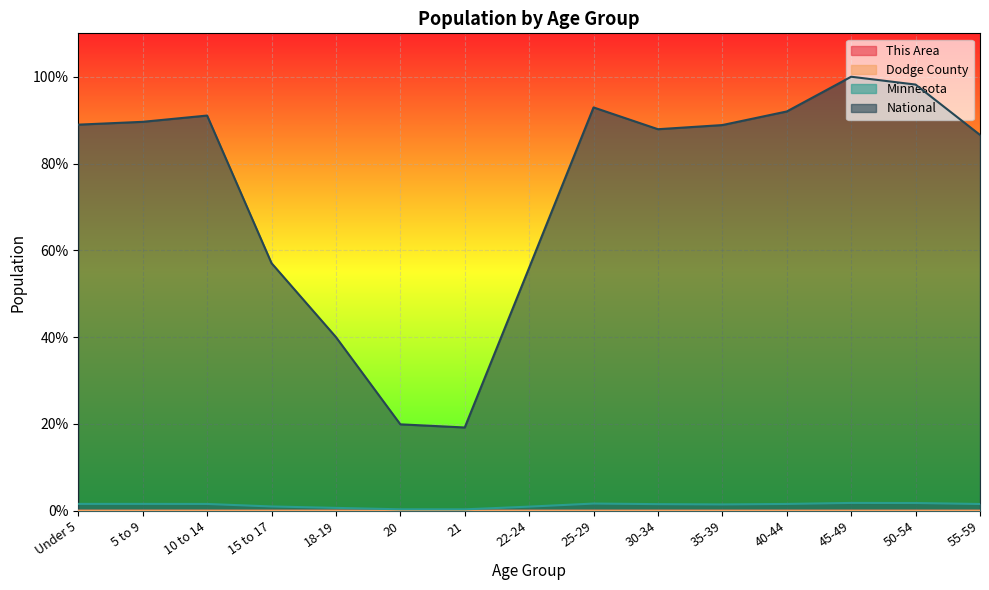

Does the chart display data point markers on the line(s)?

No